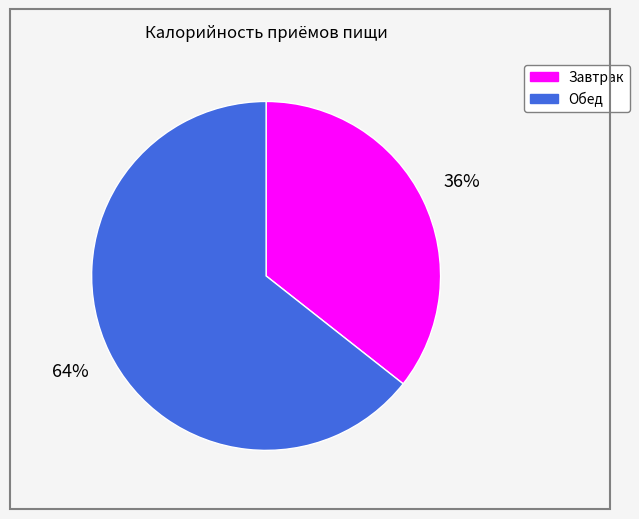

Between Завтрак and Обед, which is larger?

Обед